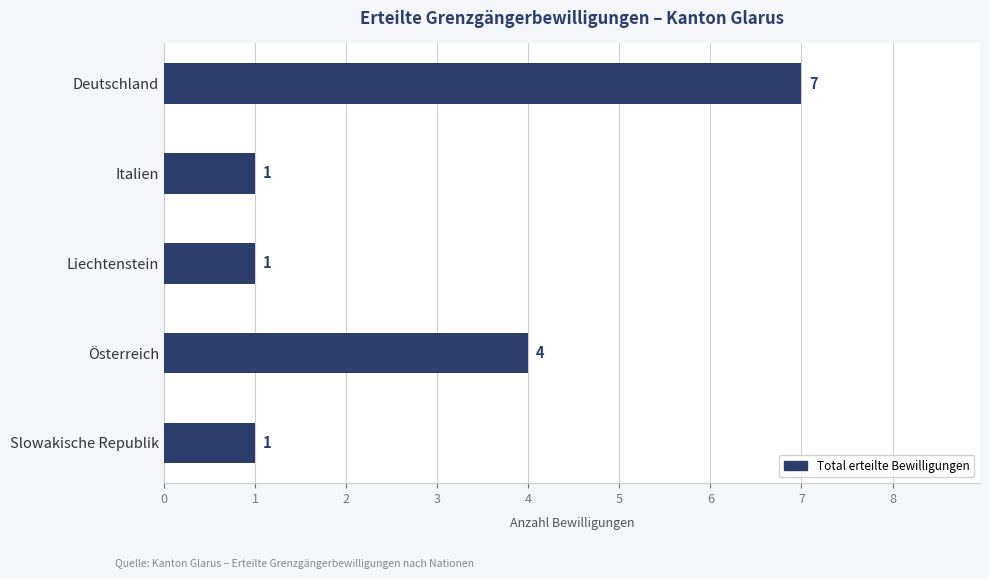

What is the difference between the maximum and minimum values?

6